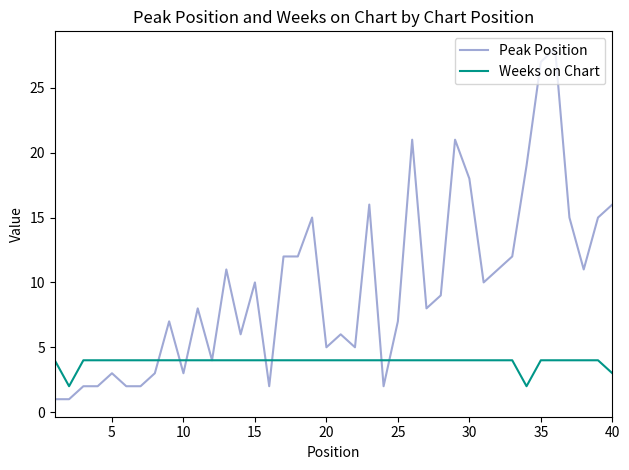

What is the greatest value displayed?

28